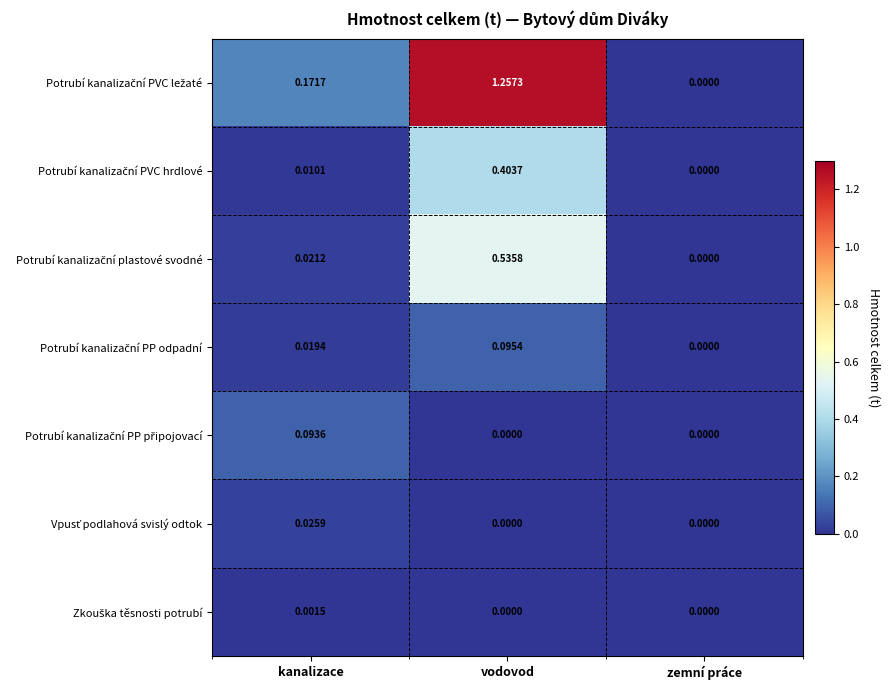

At which category does the chart reach its peak across all series?

vodovod